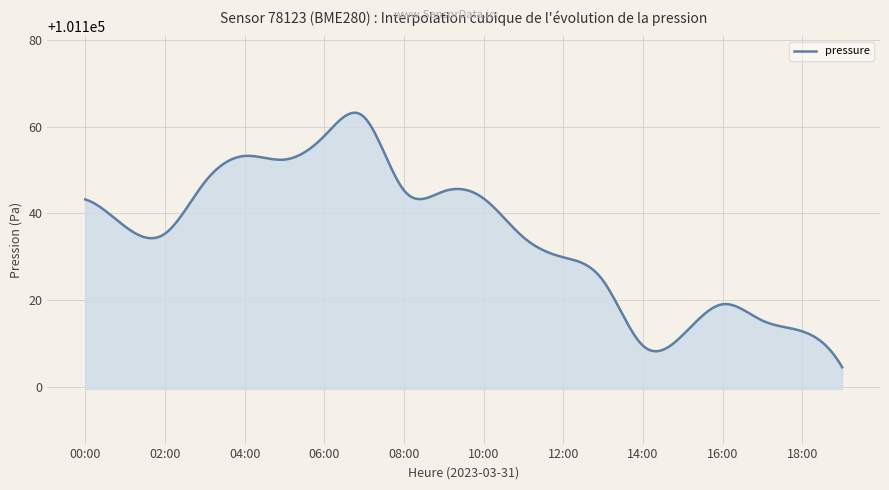

What is the minimum value shown in the chart?

101104.5